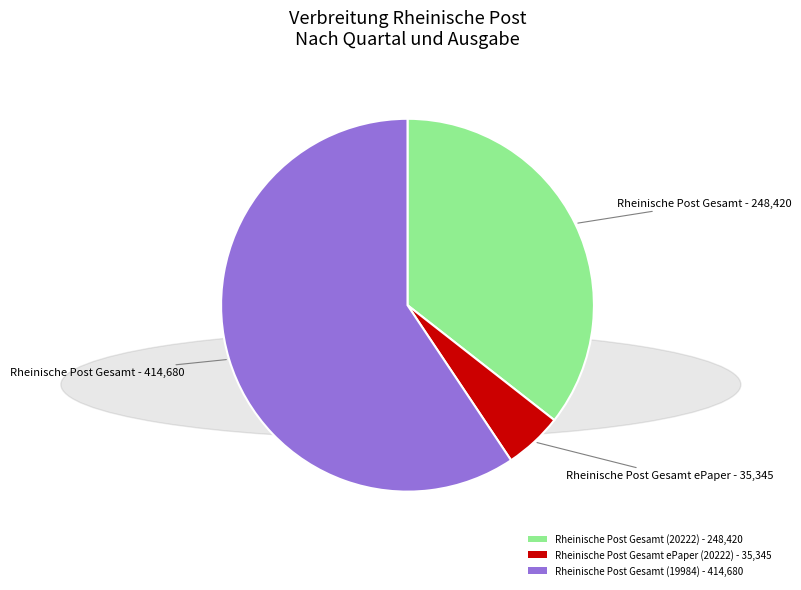

What is the majority slice?

Rheinische Post Gesamt (19984)